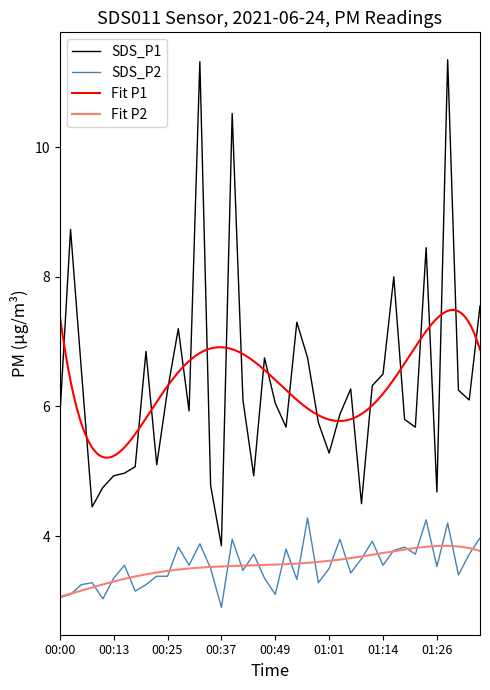

Is the value of SDS_P1 at 00:56 greater than the value of SDS_P2 at 00:02?

Yes